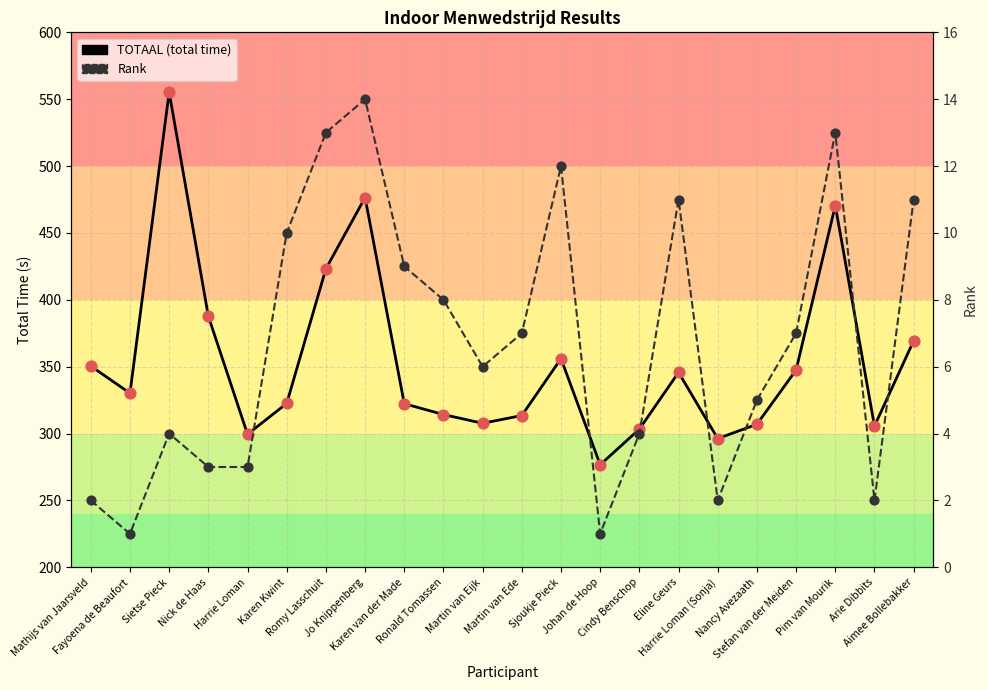

Which series reaches the minimum Y coordinate?

Rank